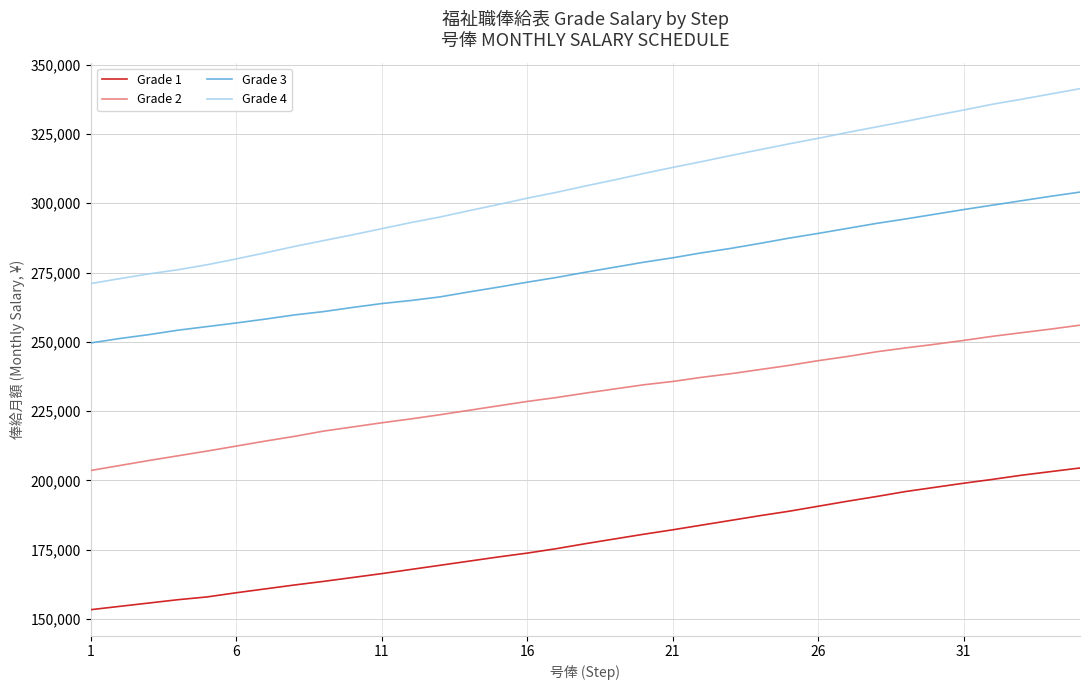

Which series has the largest total across all categories?

Grade 4